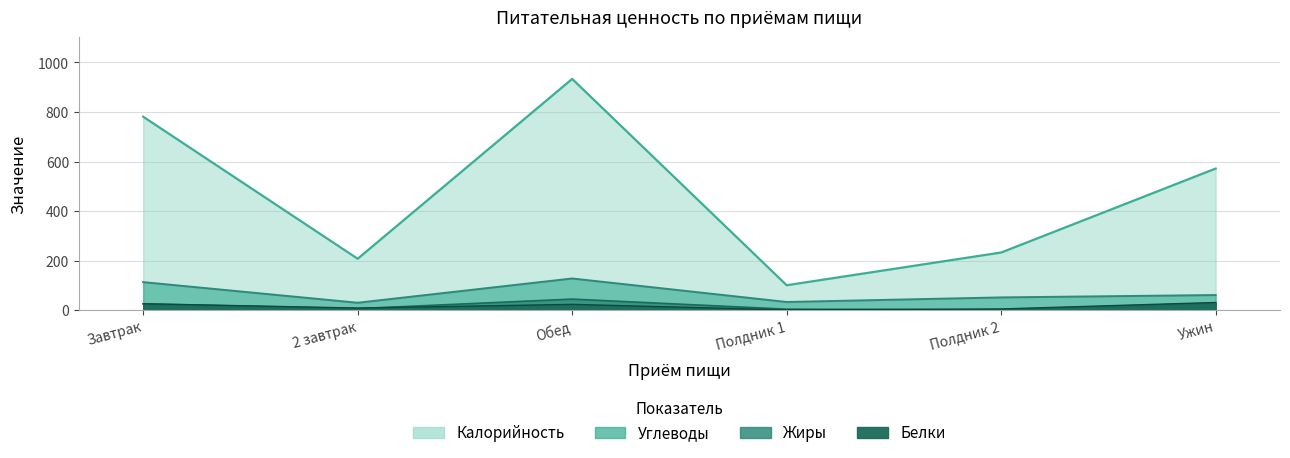

What is the difference between the second highest and minimum values in the Жиры series?

26.6